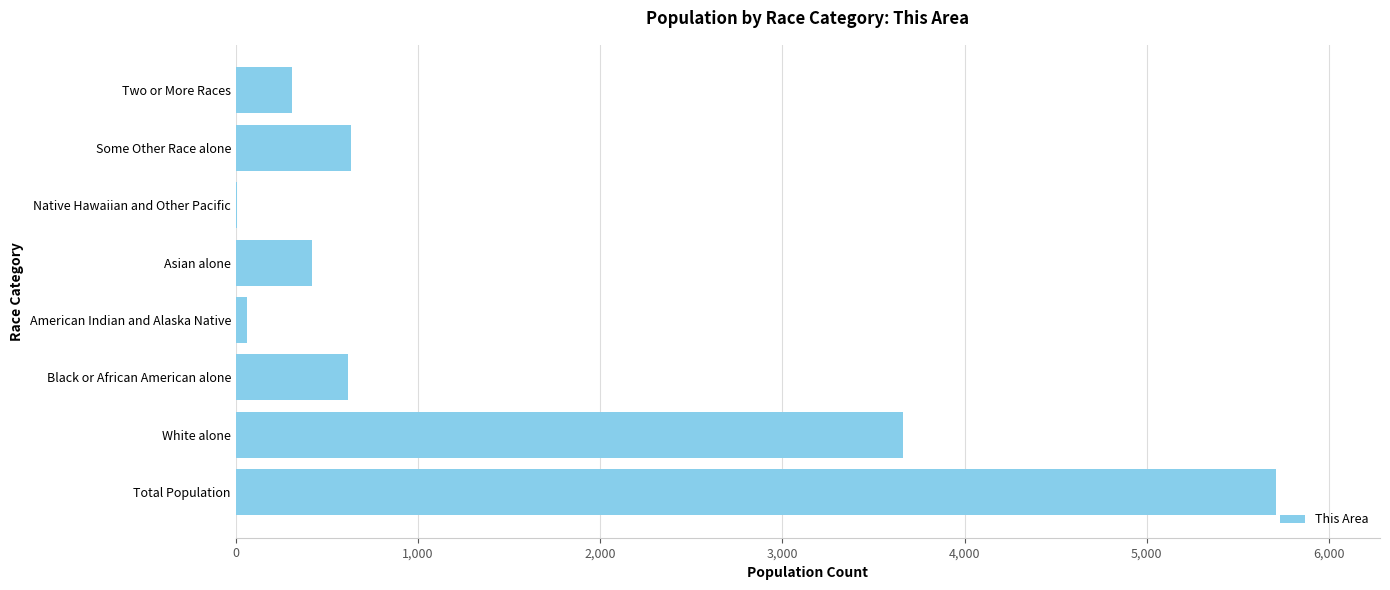

Between Black or African American alone and Two or More Races, which is larger?

Black or African American alone